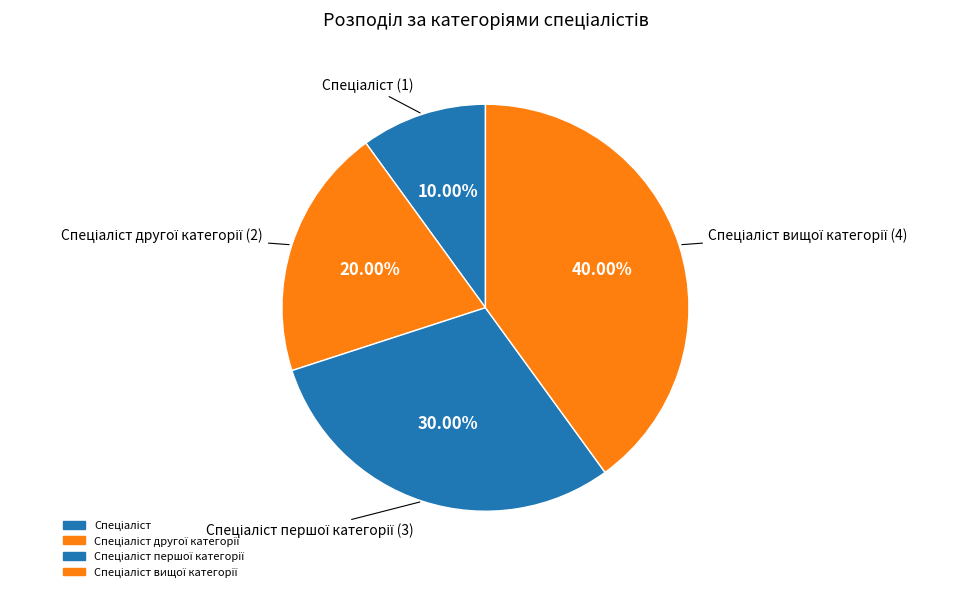

To the nearest percent, what is the difference between the largest and smallest slice percentages?

30%